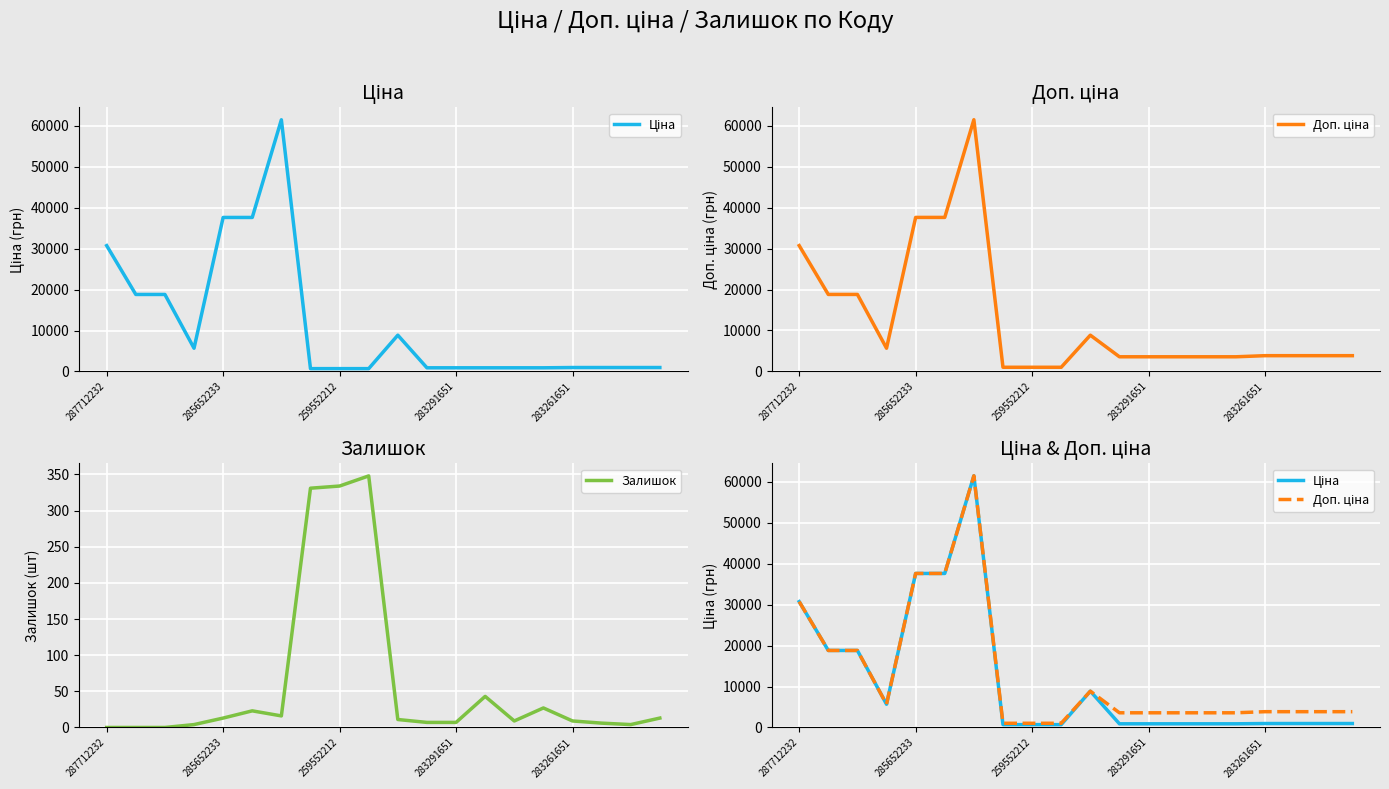

True or false: Доп. ціна has a value of 1342.7 at 7.

False